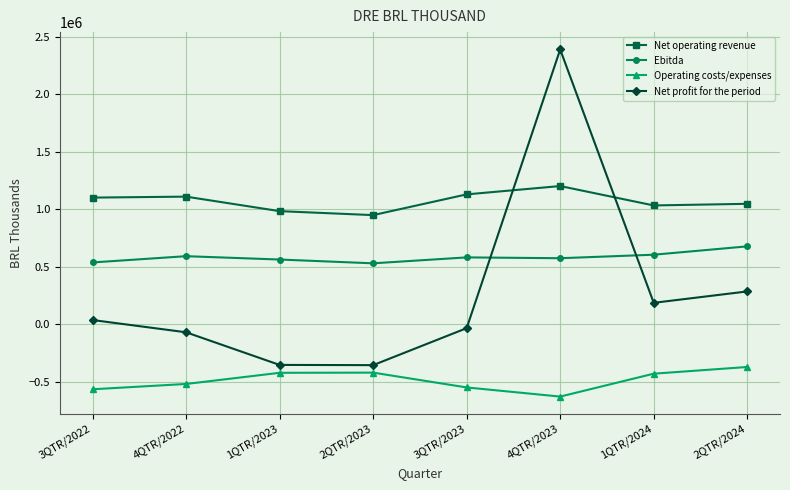

What is the minimum value for Net operating revenue?

949302